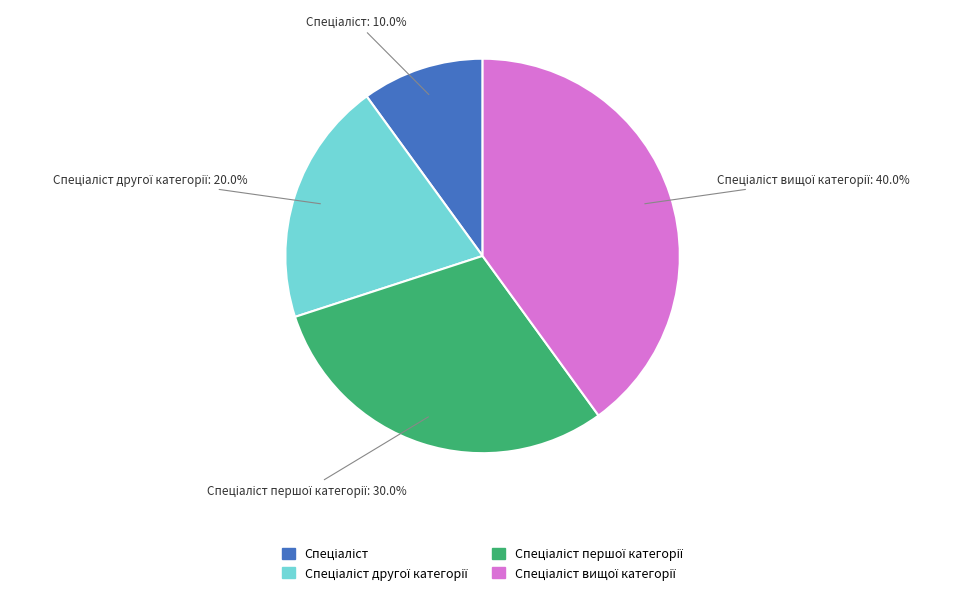

Is there a majority slice in this chart?

No